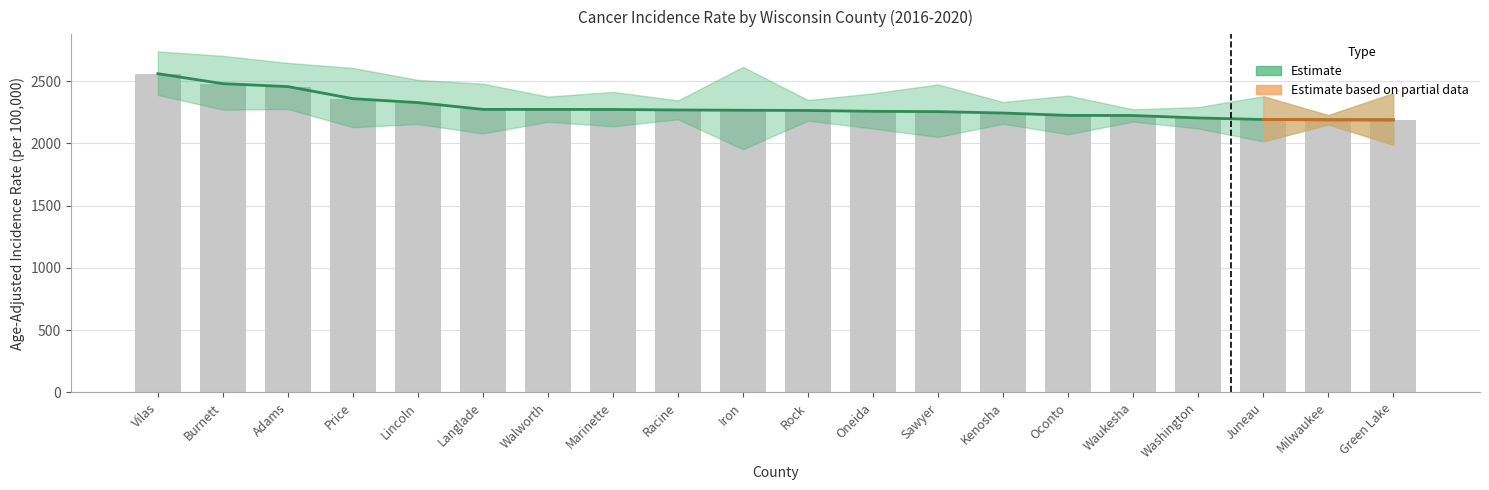

Approximately how many times larger is the value at Oconto compared to Lincoln?

1.0